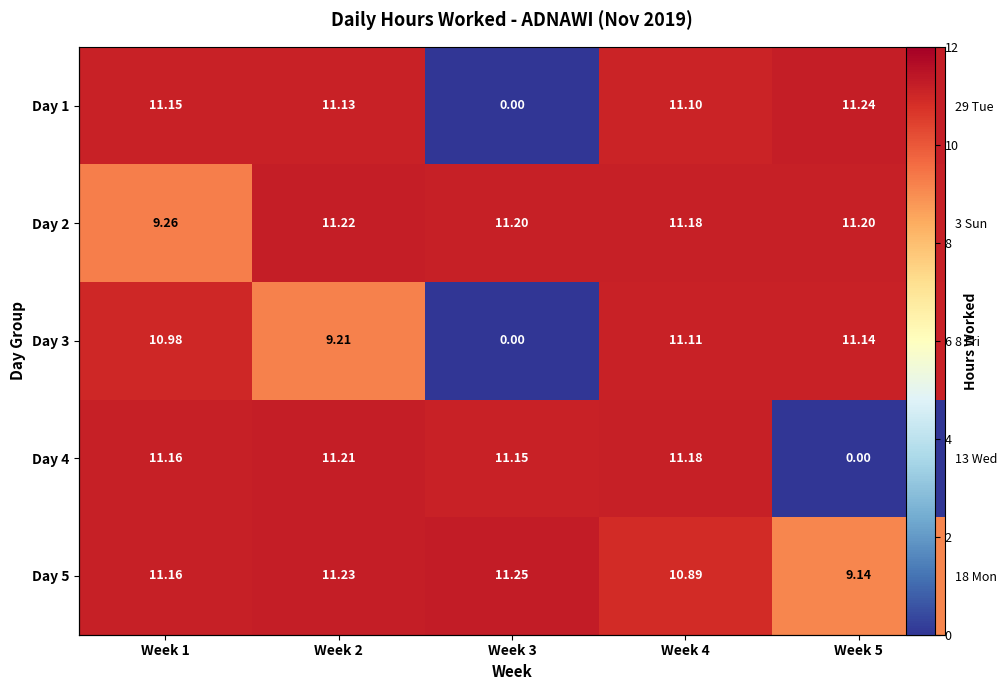

What is the greatest value displayed?

11.2